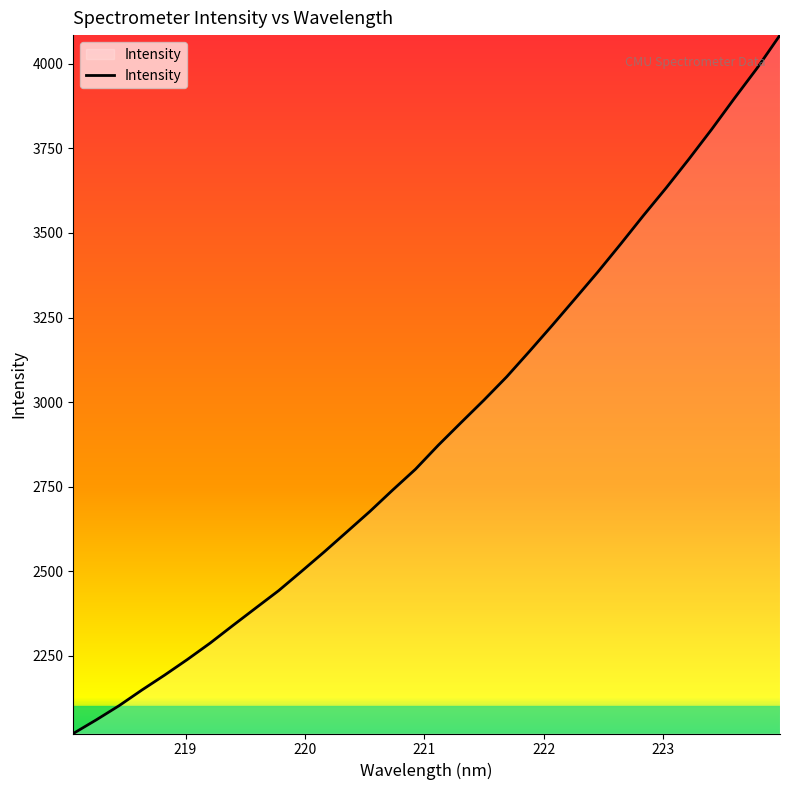

What is the difference between the maximum and minimum values?

2063.6